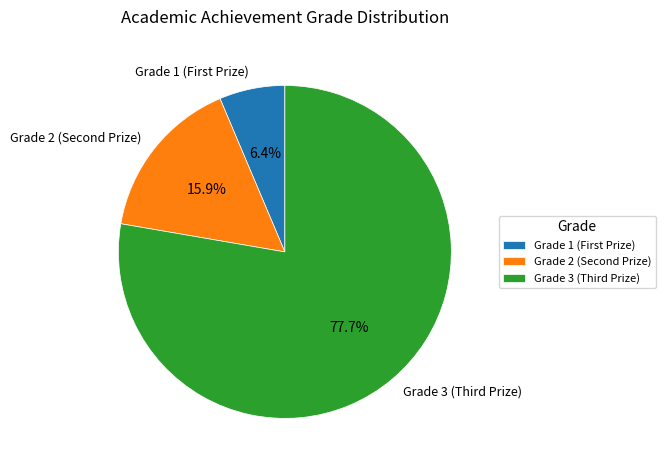

Which slice is the largest?

Grade 3 (Third Prize)